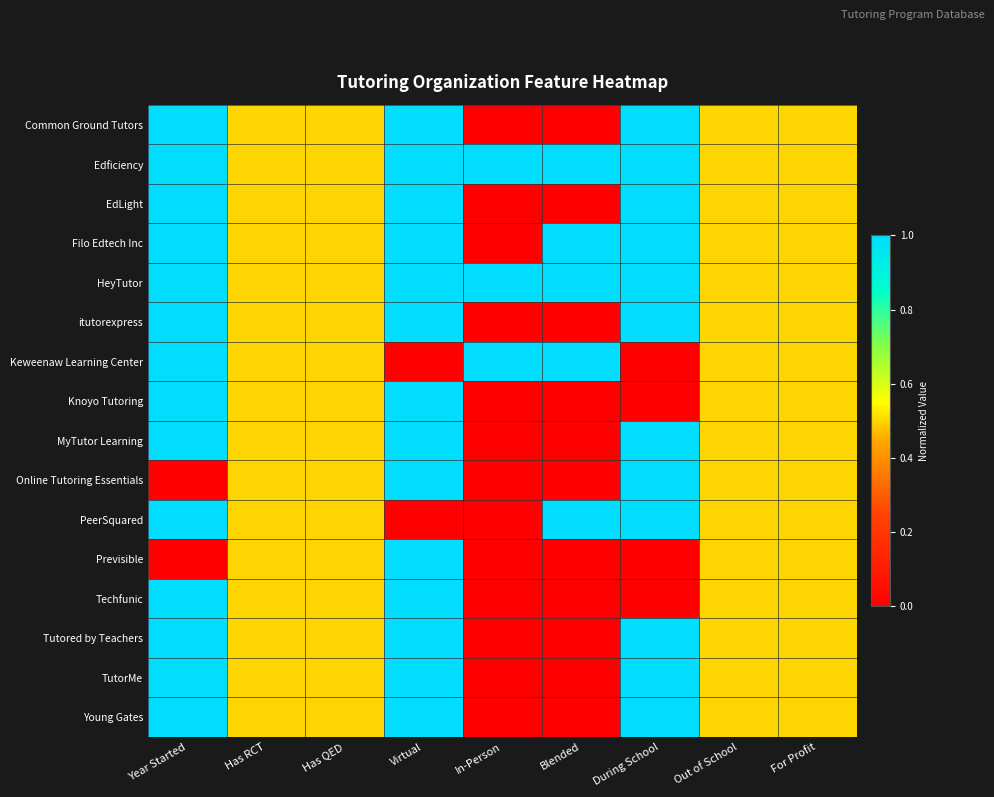

Reading left to right, list all the values displayed in this chart.

Common Ground Tutors: Year Started=1.0	Has RCT=0.5	Has QED=0.5	Virtual=1.0	In-Person=0.0	Blended=0.0	During School=1.0	Out of School=0.5	For Profit=0.5
Edficiency: Year Started=1.0	Has RCT=0.5	Has QED=0.5	Virtual=1.0	In-Person=1.0	Blended=1.0	During School=1.0	Out of School=0.5	For Profit=0.5
EdLight: Year Started=1.0	Has RCT=0.5	Has QED=0.5	Virtual=1.0	In-Person=0.0	Blended=0.0	During School=1.0	Out of School=0.5	For Profit=0.5
Filo Edtech Inc: Year Started=1.0	Has RCT=0.5	Has QED=0.5	Virtual=1.0	In-Person=0.0	Blended=1.0	During School=1.0	Out of School=0.5	For Profit=0.5
HeyTutor: Year Started=1.0	Has RCT=0.5	Has QED=0.5	Virtual=1.0	In-Person=1.0	Blended=1.0	During School=1.0	Out of School=0.5	For Profit=0.5
itutorexpress: Year Started=1.0	Has RCT=0.5	Has QED=0.5	Virtual=1.0	In-Person=0.0	Blended=0.0	During School=1.0	Out of School=0.5	For Profit=0.5
Keweenaw Learning Center: Year Started=1.0	Has RCT=0.5	Has QED=0.5	Virtual=0.0	In-Person=1.0	Blended=1.0	During School=0.0	Out of School=0.5	For Profit=0.5
Knoyo Tutoring: Year Started=1.0	Has RCT=0.5	Has QED=0.5	Virtual=1.0	In-Person=0.0	Blended=0.0	During School=0.0	Out of School=0.5	For Profit=0.5
MyTutor Learning: Year Started=1.0	Has RCT=0.5	Has QED=0.5	Virtual=1.0	In-Person=0.0	Blended=0.0	During School=1.0	Out of School=0.5	For Profit=0.5
Online Tutoring Essentials: Year Started=0.0	Has RCT=0.5	Has QED=0.5	Virtual=1.0	In-Person=0.0	Blended=0.0	During School=1.0	Out of School=0.5	For Profit=0.5
PeerSquared: Year Started=1.0	Has RCT=0.5	Has QED=0.5	Virtual=0.0	In-Person=0.0	Blended=1.0	During School=1.0	Out of School=0.5	For Profit=0.5
Previsible: Year Started=0.0	Has RCT=0.5	Has QED=0.5	Virtual=1.0	In-Person=0.0	Blended=0.0	During School=0.0	Out of School=0.5	For Profit=0.5
Techfunic: Year Started=1.0	Has RCT=0.5	Has QED=0.5	Virtual=1.0	In-Person=0.0	Blended=0.0	During School=0.0	Out of School=0.5	For Profit=0.5
Tutored by Teachers: Year Started=1.0	Has RCT=0.5	Has QED=0.5	Virtual=1.0	In-Person=0.0	Blended=0.0	During School=1.0	Out of School=0.5	For Profit=0.5
TutorMe: Year Started=1.0	Has RCT=0.5	Has QED=0.5	Virtual=1.0	In-Person=0.0	Blended=0.0	During School=1.0	Out of School=0.5	For Profit=0.5
Young Gates: Year Started=1.0	Has RCT=0.5	Has QED=0.5	Virtual=1.0	In-Person=0.0	Blended=0.0	During School=1.0	Out of School=0.5	For Profit=0.5